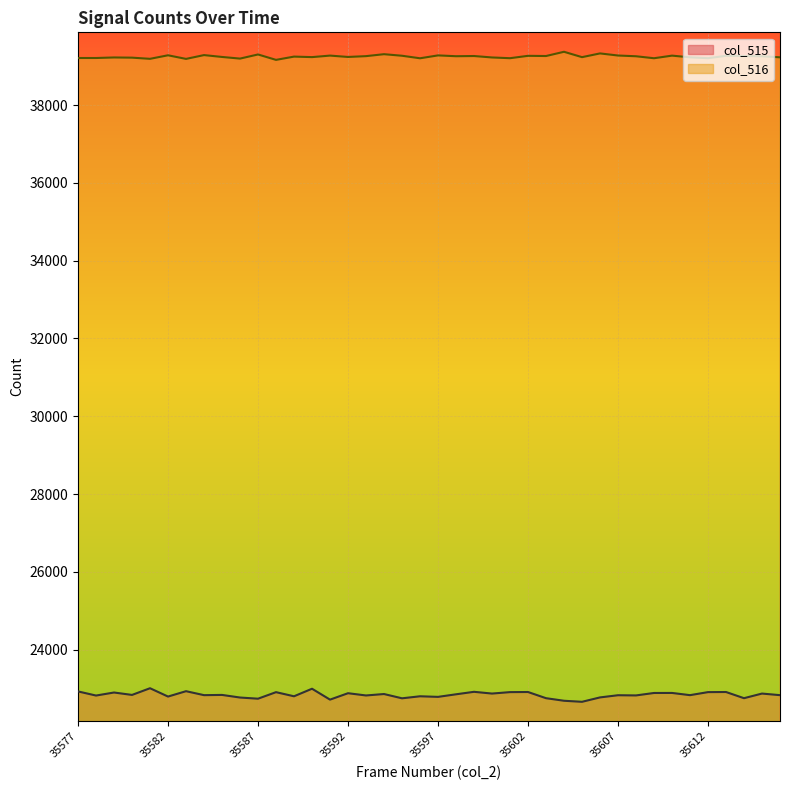

At which label does col_515 first exceed 22834?

35577